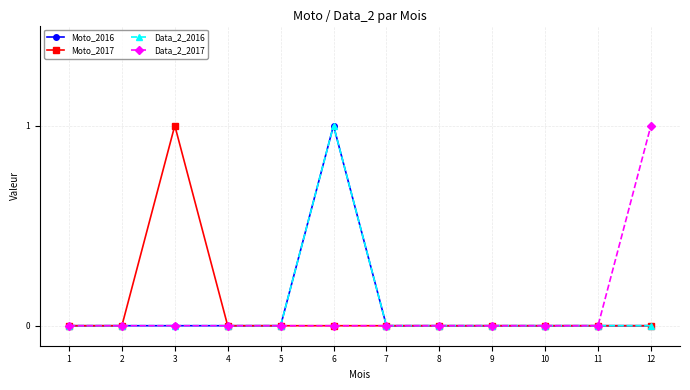

Which series has the widest spread of values?

Moto_2016